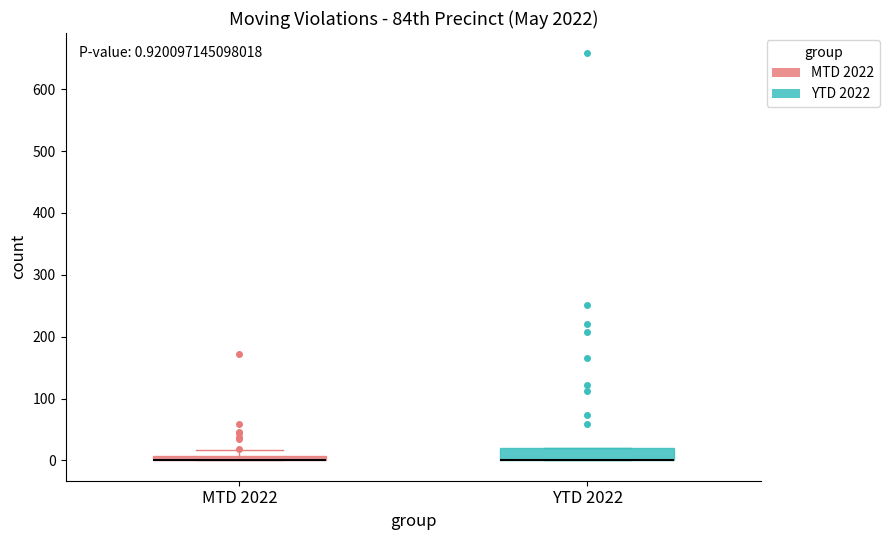

Comparing the boxes themselves (not the whiskers), which one is the tallest?

YTD 2022